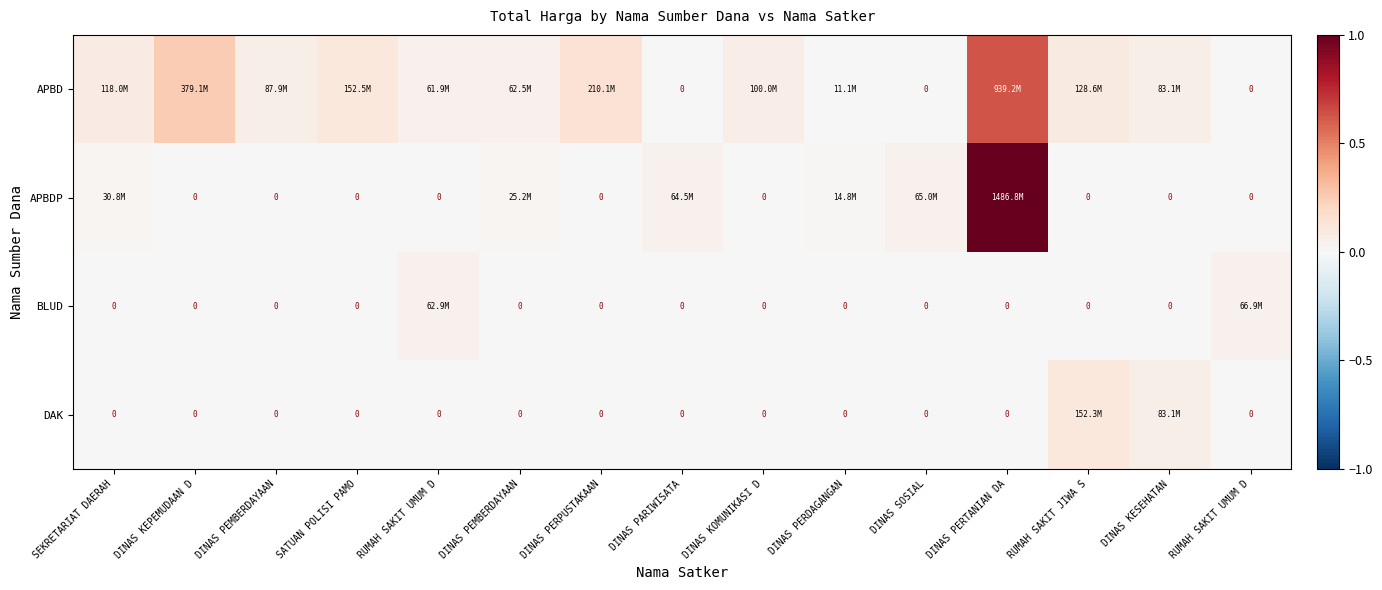

At which label does APBDP reach its peak?

DINAS PERTANIAN DA